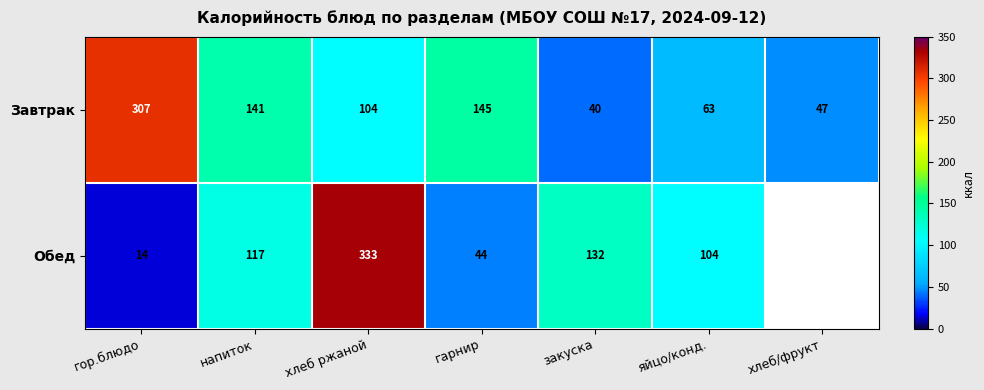

Rank the categories by Завтрак value from highest to lowest.

гор.блюдо, гарнир, напиток, хлеб ржаной, яйцо/конд., хлеб/фрукт, закуска